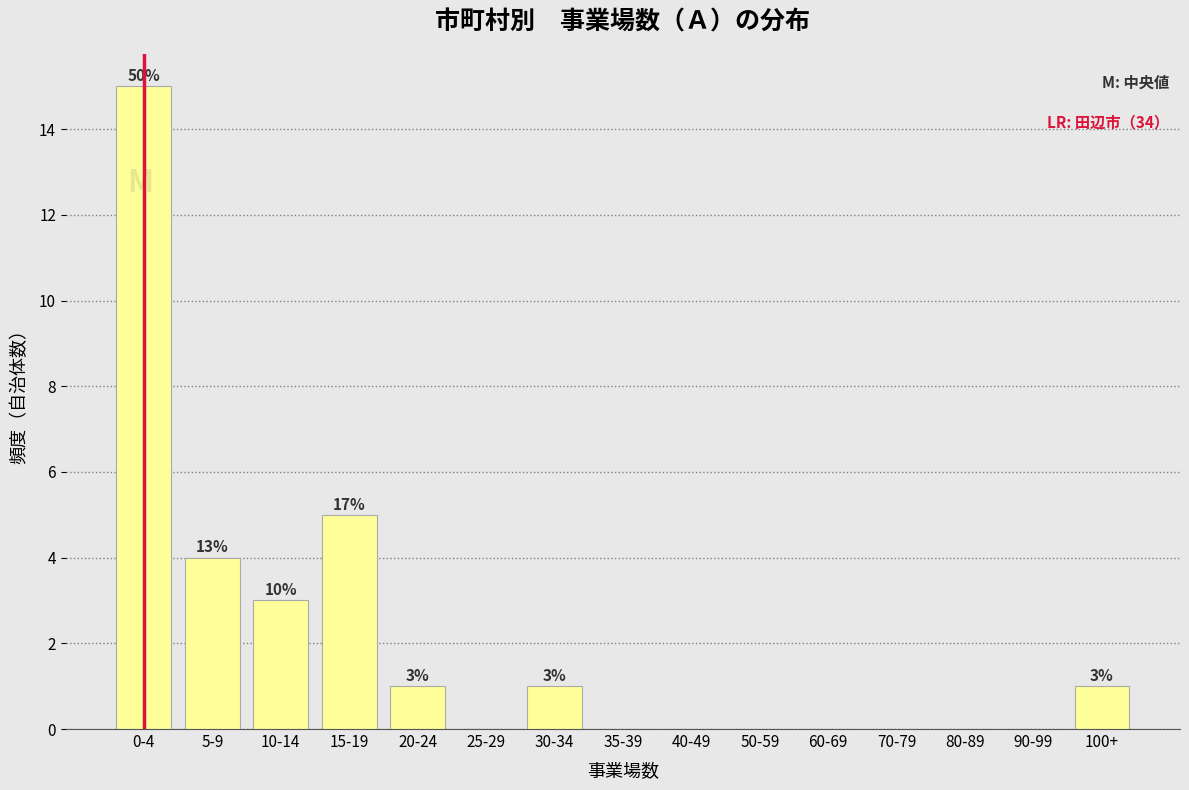

Reading left to right, transcribe all the data shown in this chart.

0-4=15	5-9=4	10-14=3	15-19=5	20-24=1	25-29=0	30-34=1	35-39=0	40-49=0	50-59=0	60-69=0	70-79=0	80-89=0	90-99=0	100+=1